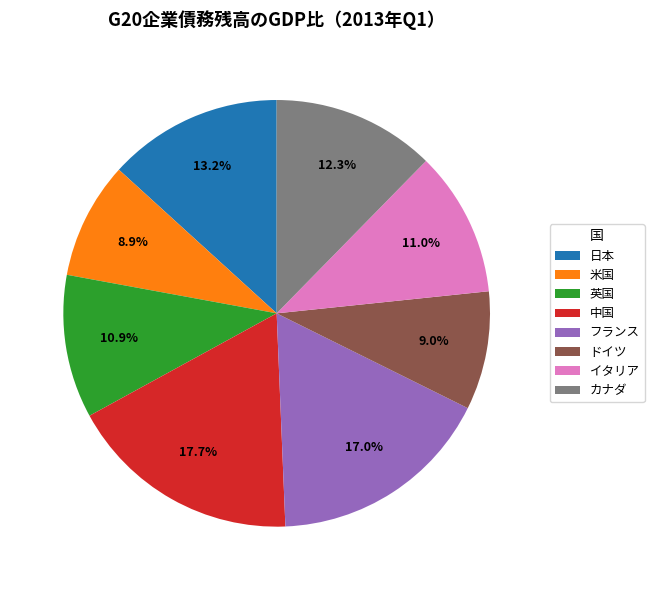

Do 中国 and ドイツ together represent more than half of the pie?

No